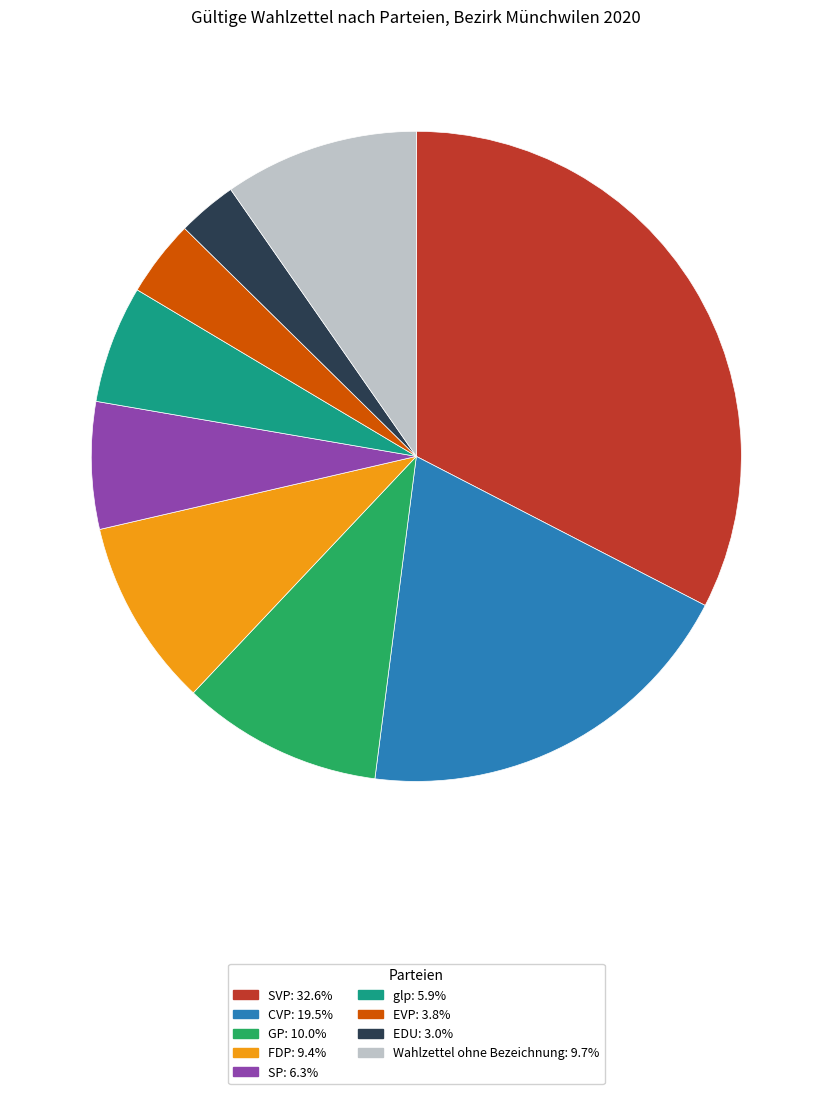

Is the sum of FDP and CVP greater than half?

No